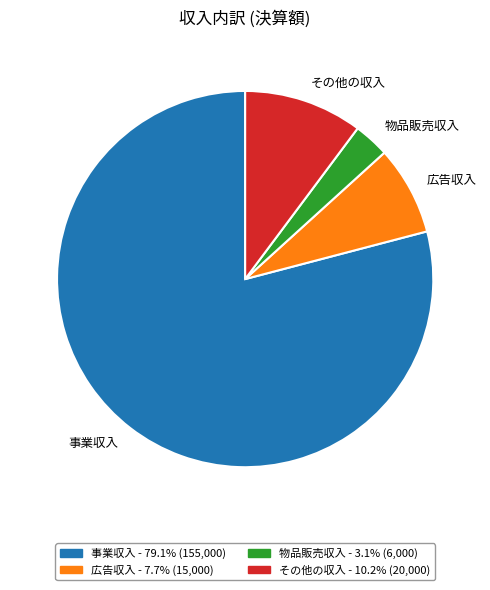

Which slice is the largest?

事業収入